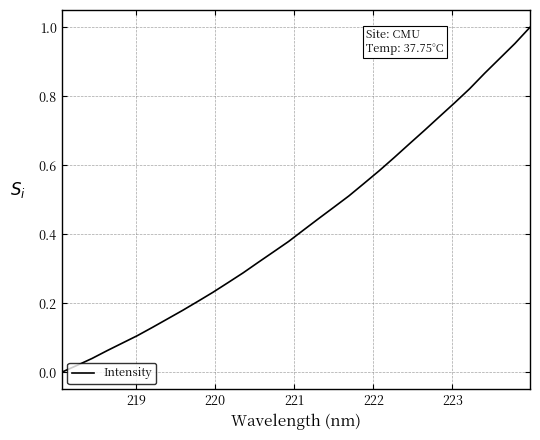

What is the average value?

0.4